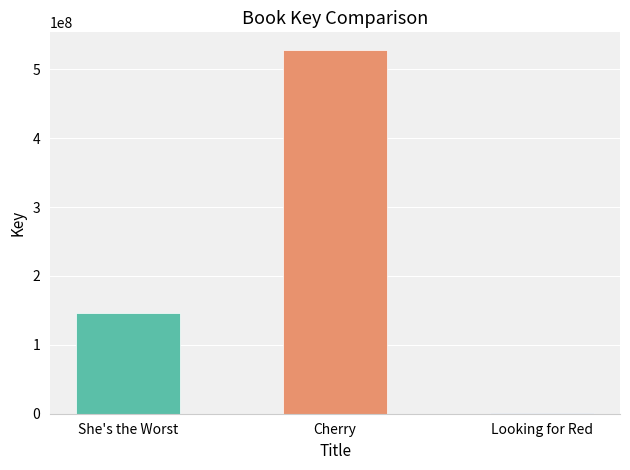

What is the maximum value shown in the chart?

527306101